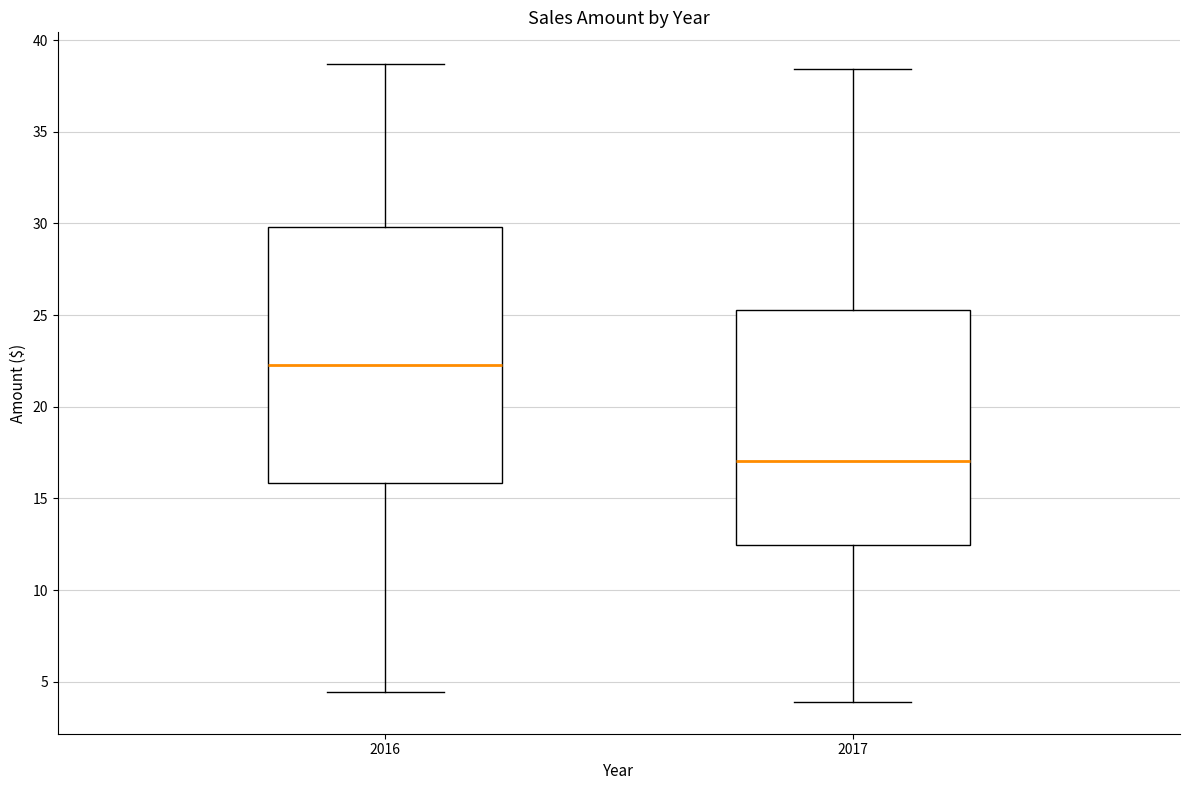

Where is the upper edge of the box at x = 2017 on the y-axis? The values are not printed on the chart, so give them approximately, as read against the axis.

25.5